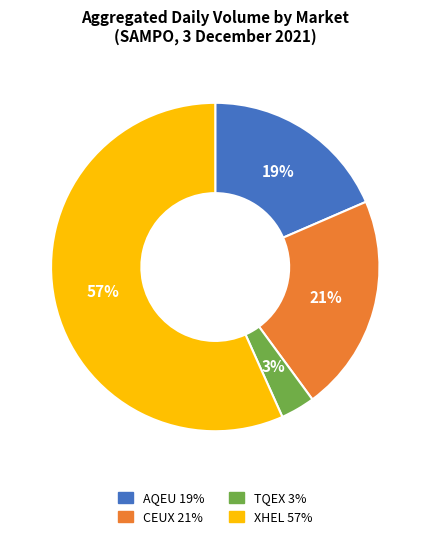

What percentage is the AQEU slice, to the nearest percent?

19%